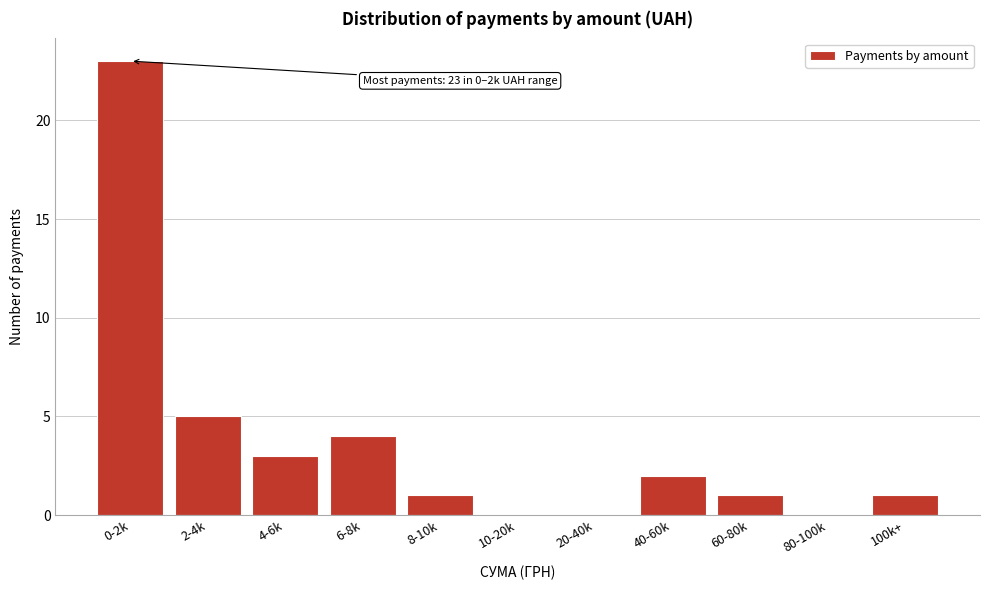

Reading right to left, extract all data points from this chart.

100k+=1	80-100k=0	60-80k=1	40-60k=2	20-40k=0	10-20k=0	8-10k=1	6-8k=4	4-6k=3	2-4k=5	0-2k=23